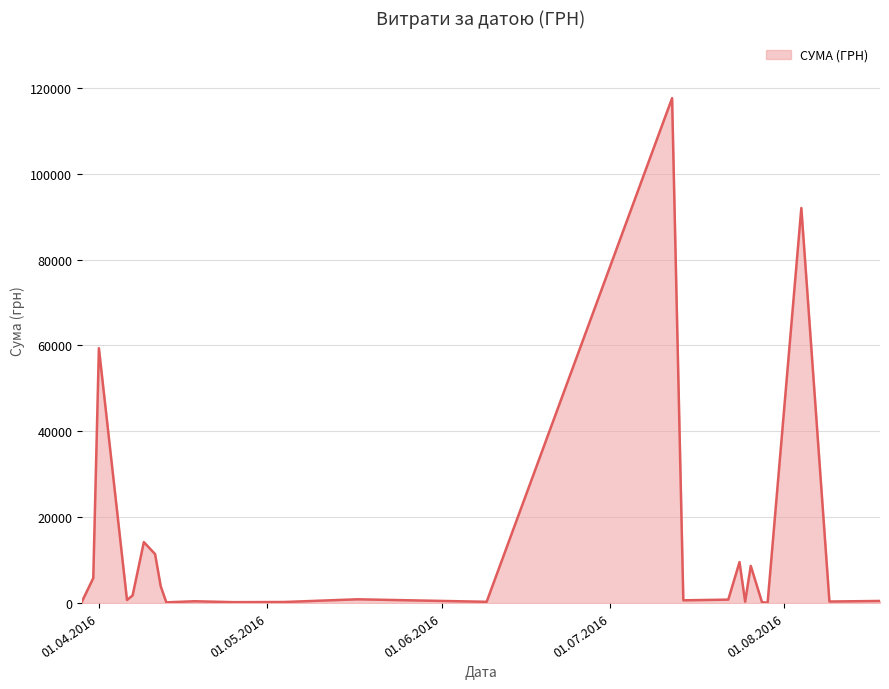

What is the difference between the maximum and minimum values?

117471.0